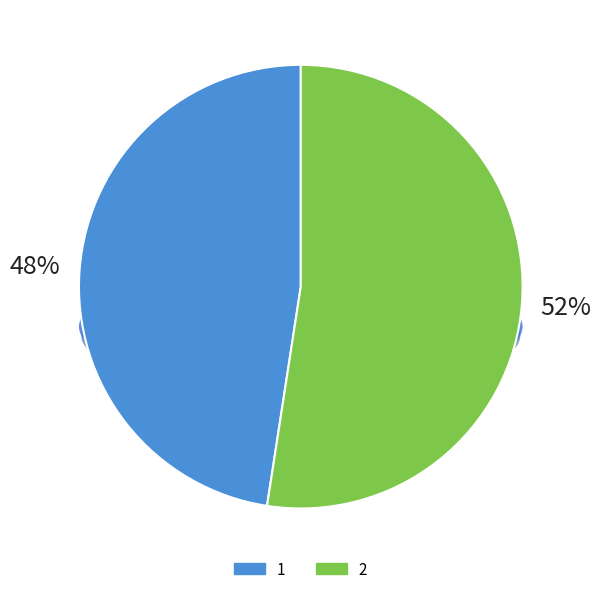

Rank the categories by value from highest to lowest.

2, 1